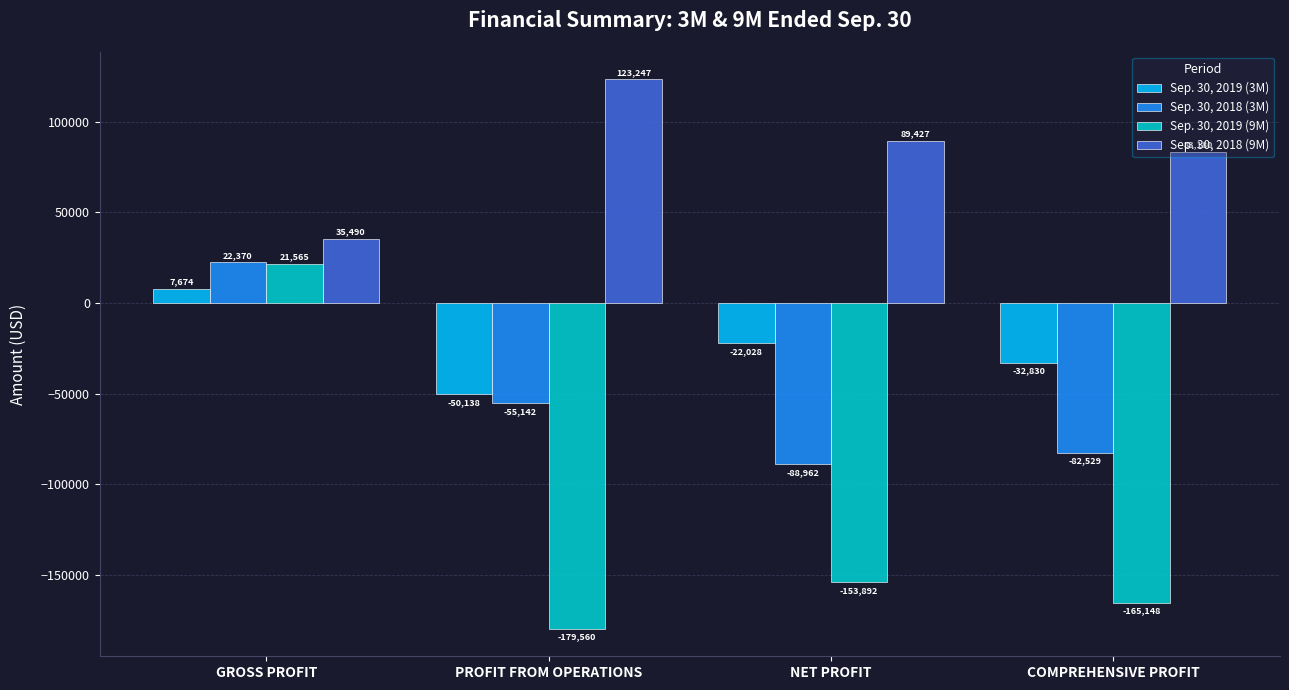

How many categories are shown in the chart?

4